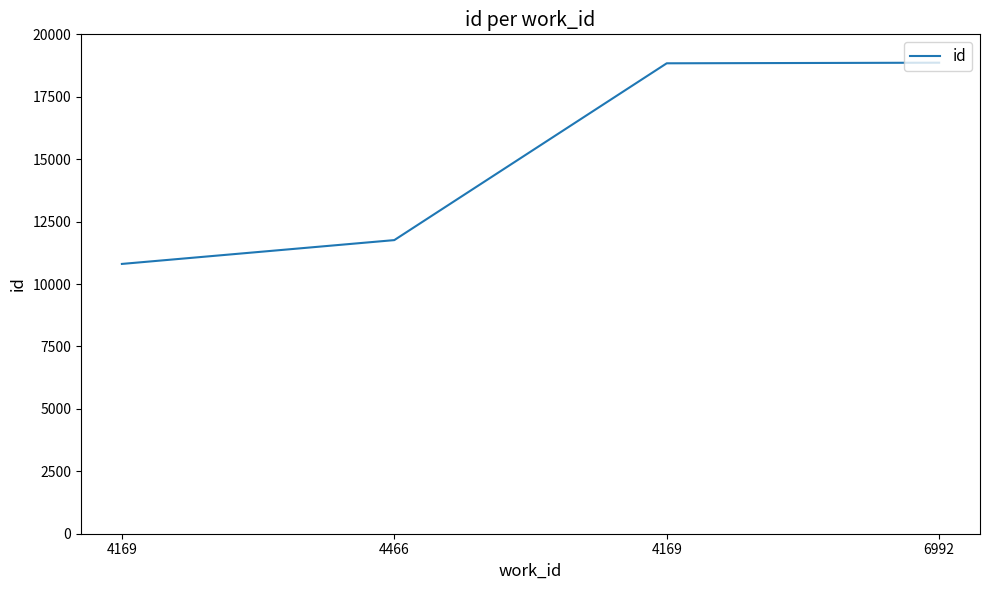

Rank the categories by value from highest to lowest.

6992, 4169, 4466, 4169